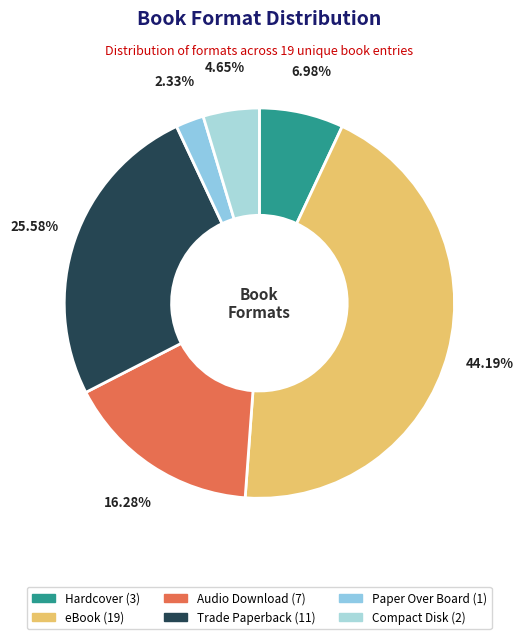

Which has a higher value, Hardcover or Trade Paperback?

Trade Paperback